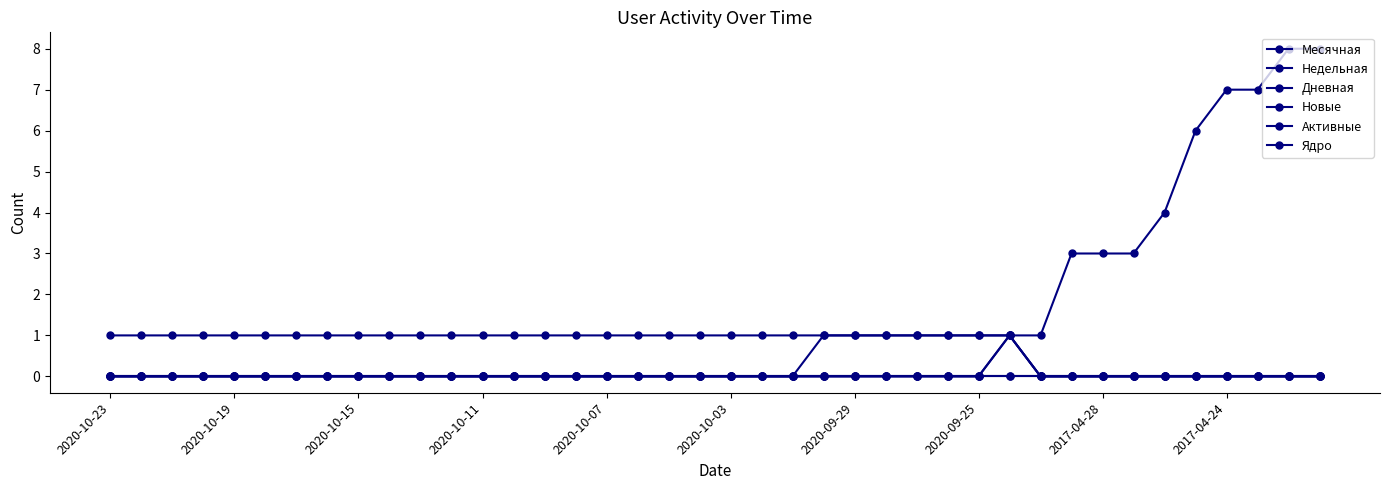

Does the chart have visible grid lines?

No